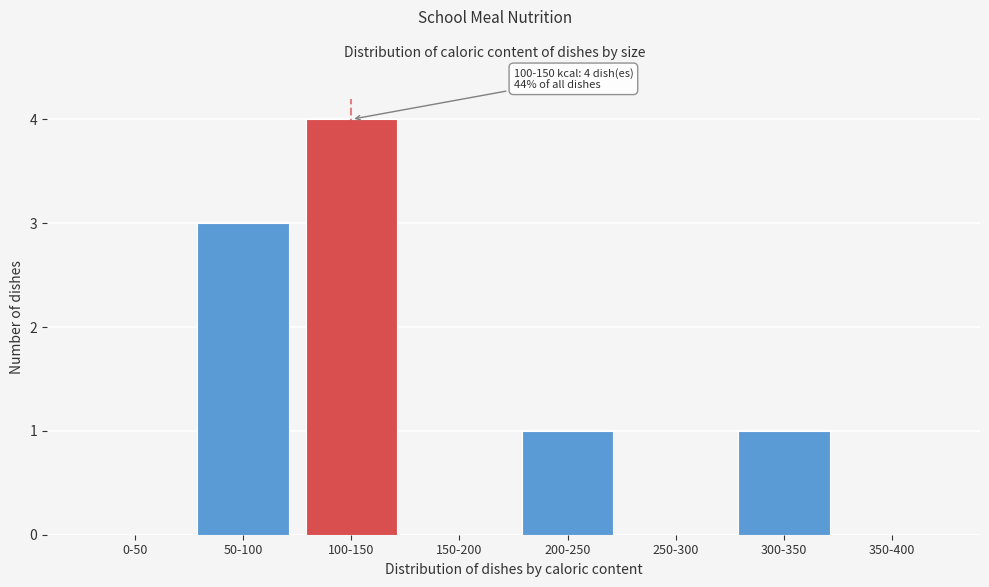

Reading right to left, transcribe all the data shown in this chart.

350-400=0	300-350=1	250-300=0	200-250=1	150-200=0	100-150=4	50-100=3	0-50=0